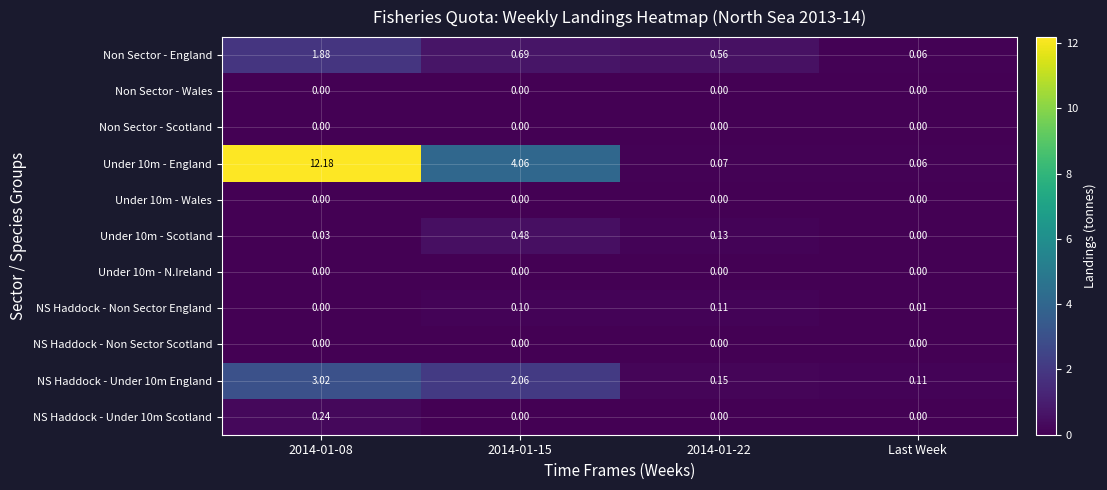

At which label is Non Sector - England closest to 0?

Last Week